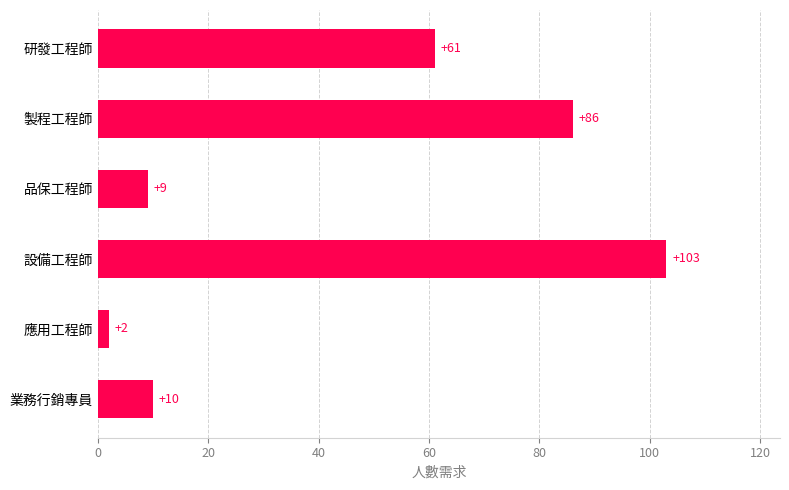

Rank the categories by value from lowest to highest.

應用工程師, 品保工程師, 業務行銷專員, 研發工程師, 製程工程師, 設備工程師